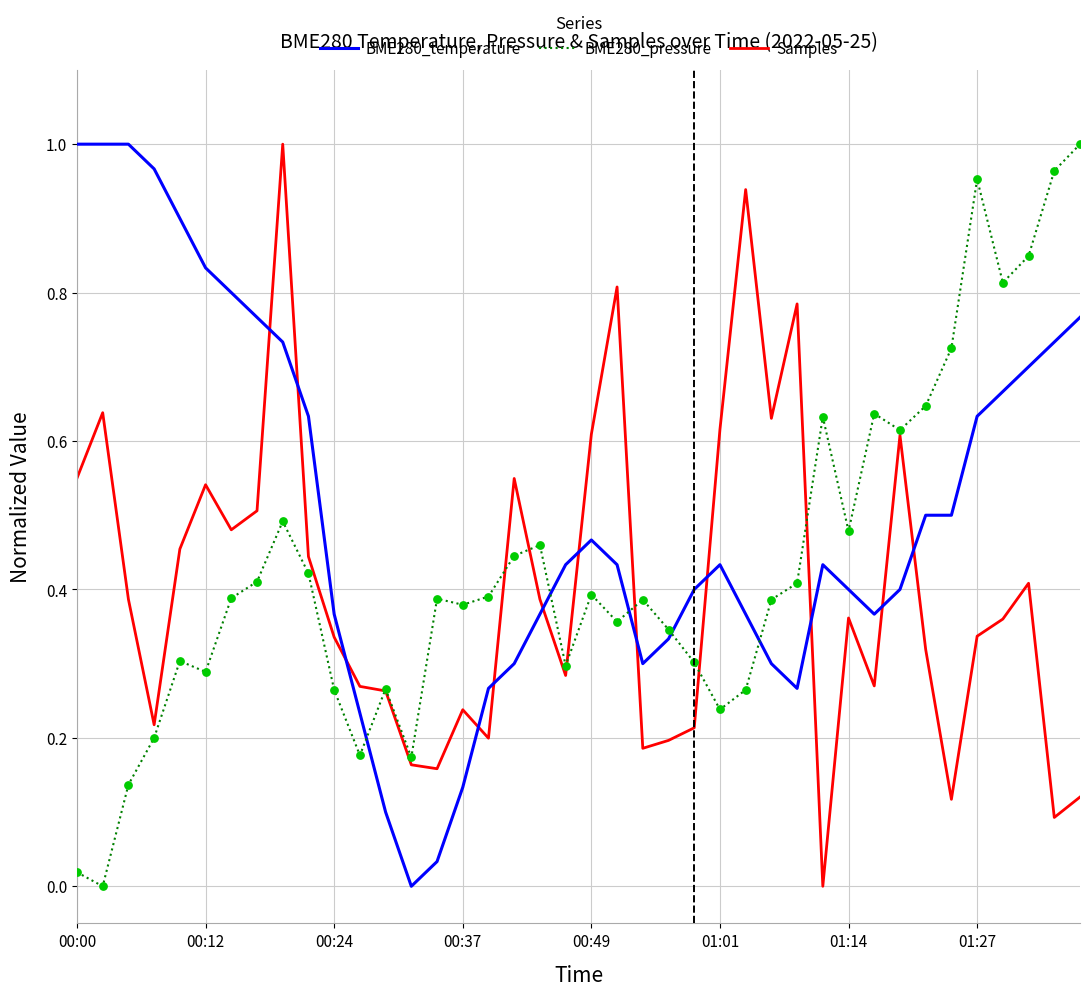

What are all the series names shown in the legend?

BME280_temperature, BME280_pressure, Samples